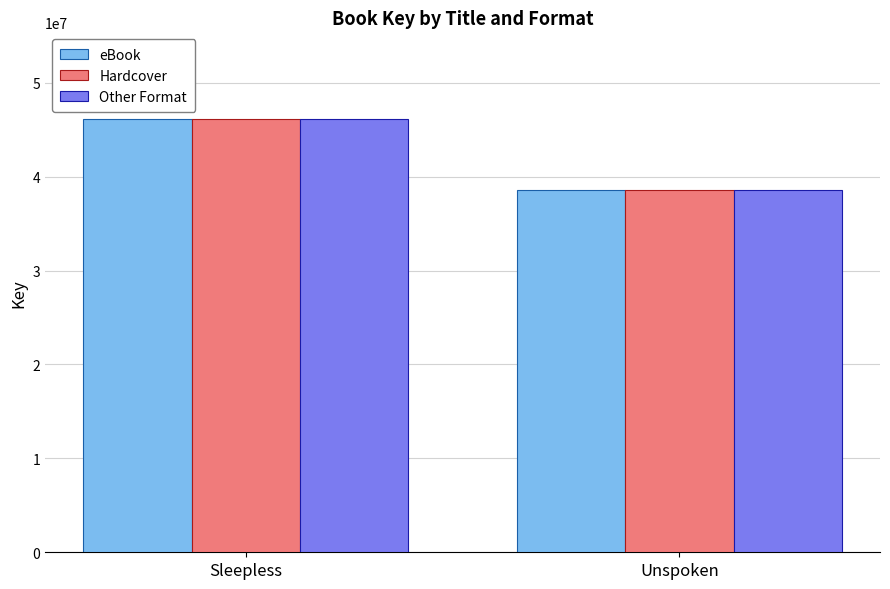

What is the label of the 2nd bar from the right?

Sleepless